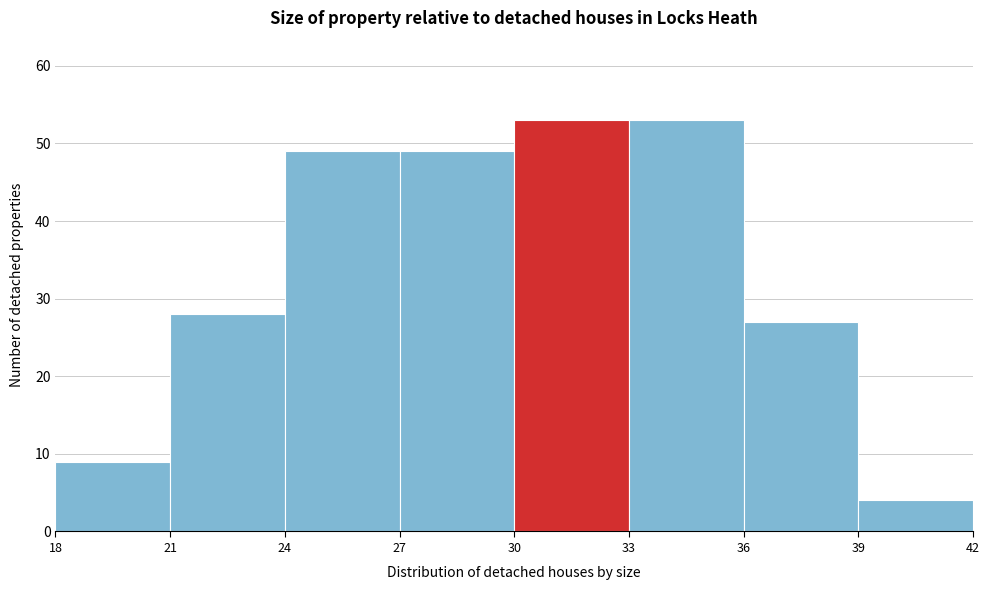

Reading left to right, list every bar in this chart as the range it spans on the x-axis followed by its height. The values are not printed on the chart, so give them approximately, as read against the axis.

18 to 21: 9
21 to 24: 28
24 to 27: 49
27 to 30: 49
30 to 33: 53
33 to 36: 53
36 to 39: 27
39 to 42: 4